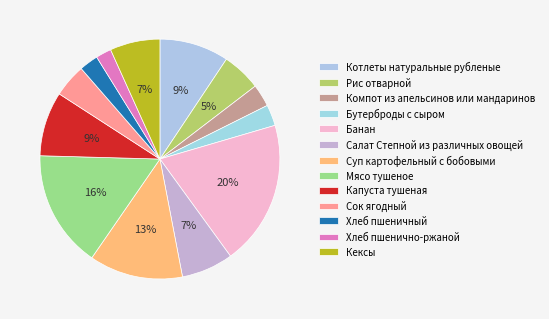

Count the number of slices in the pie.

13